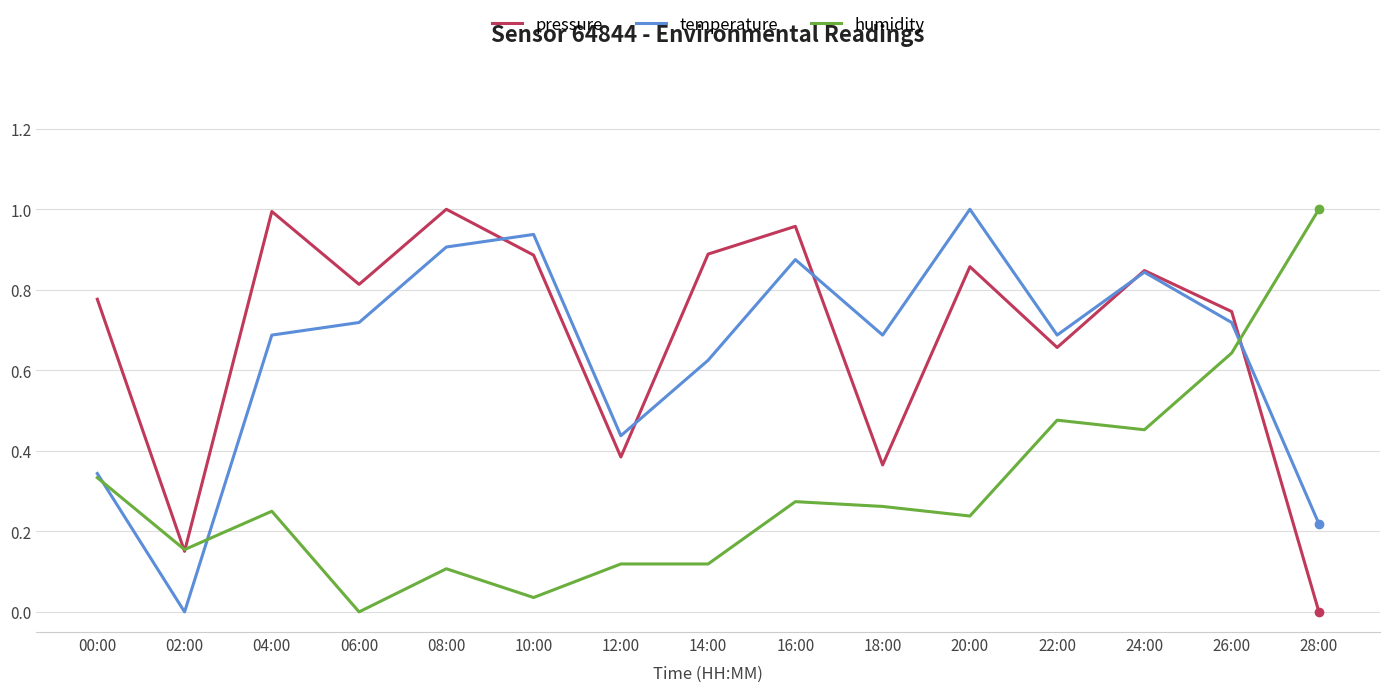

What is the total value across all series at 18:00?

1.3